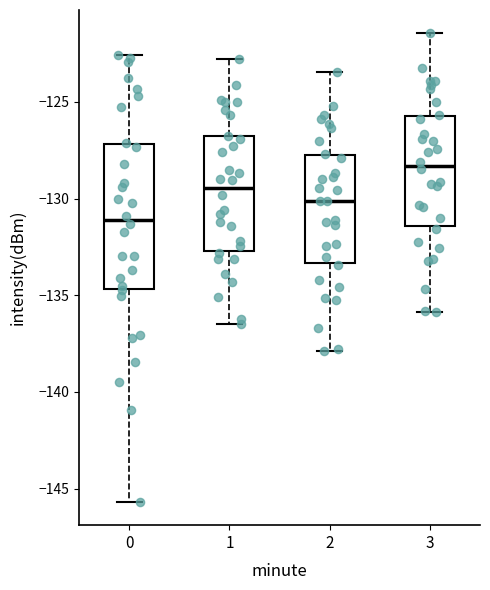

Reading left to right, read every box against the y-axis: the position of its median line, the range the box covers, and the ends of its whiskers. The values are not printed on the chart, so give them approximately, as read against the axis.

0: median -131.0, box -134.5 to -127.0, whiskers -145.5 to -122.5
1: median -129.5, box -132.5 to -127.0, whiskers -136.5 to -123.0
2: median -130.0, box -133.5 to -127.5, whiskers -138.0 to -123.5
3: median -128.5, box -131.5 to -125.5, whiskers -136.0 to -121.5